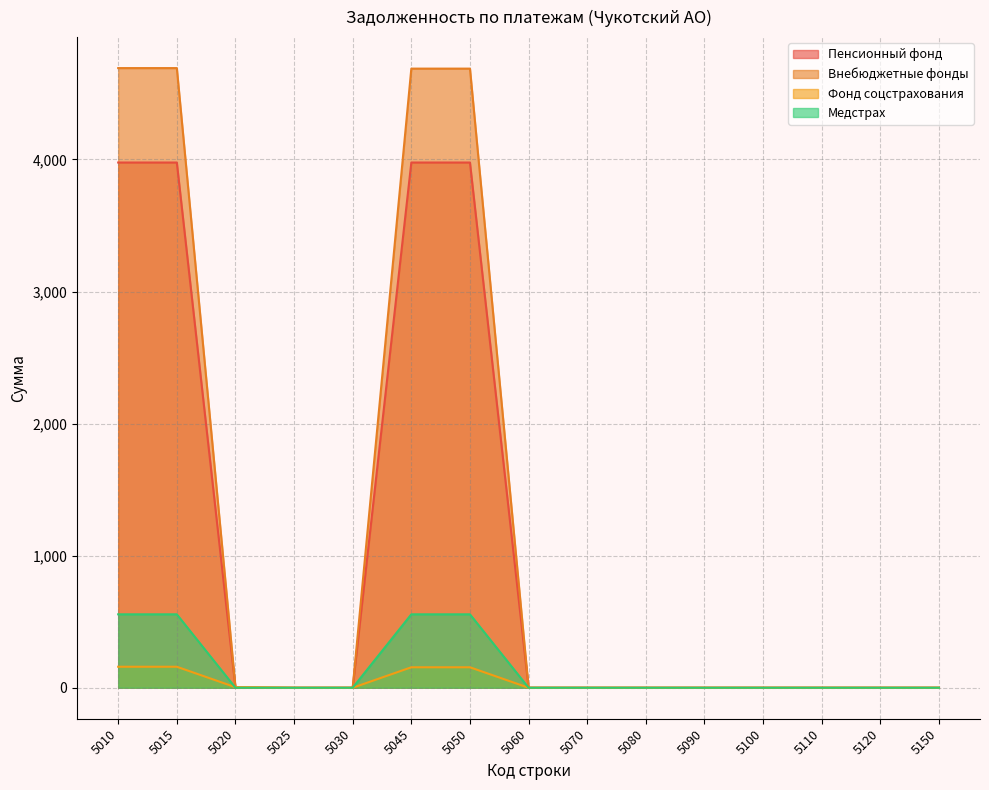

Does the chart have visible grid lines?

Yes